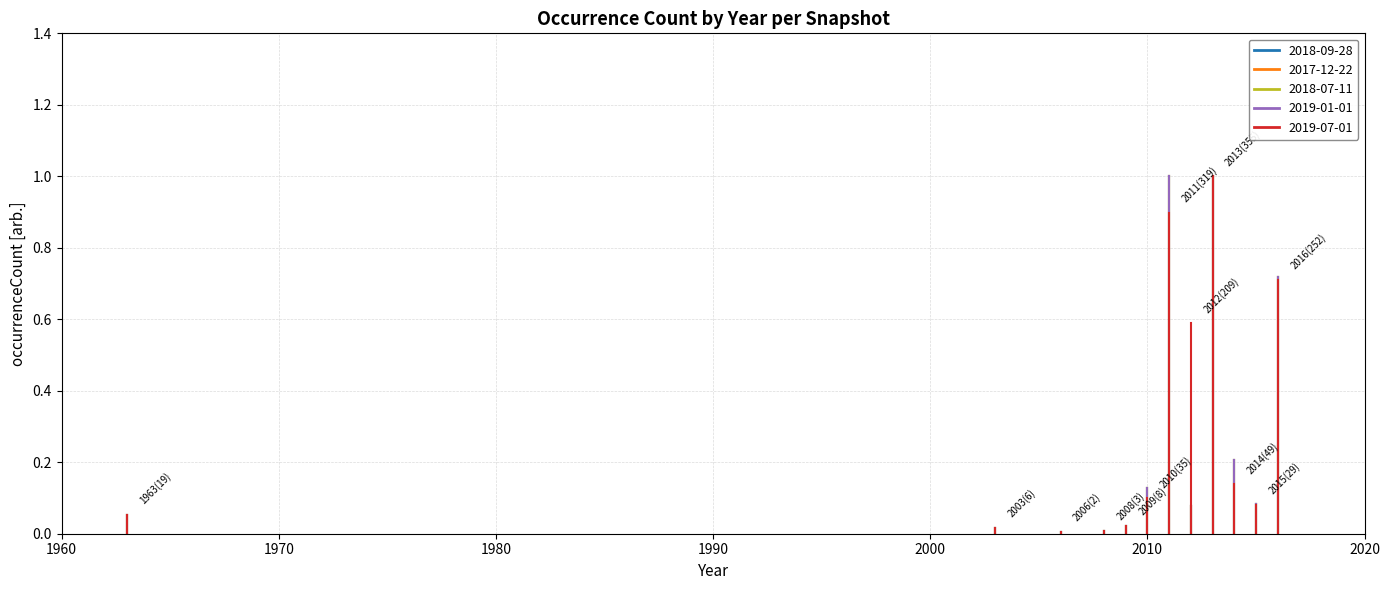

In 2019-01-01, how many points are lower than both neighbors (excluding endpoints)?

3